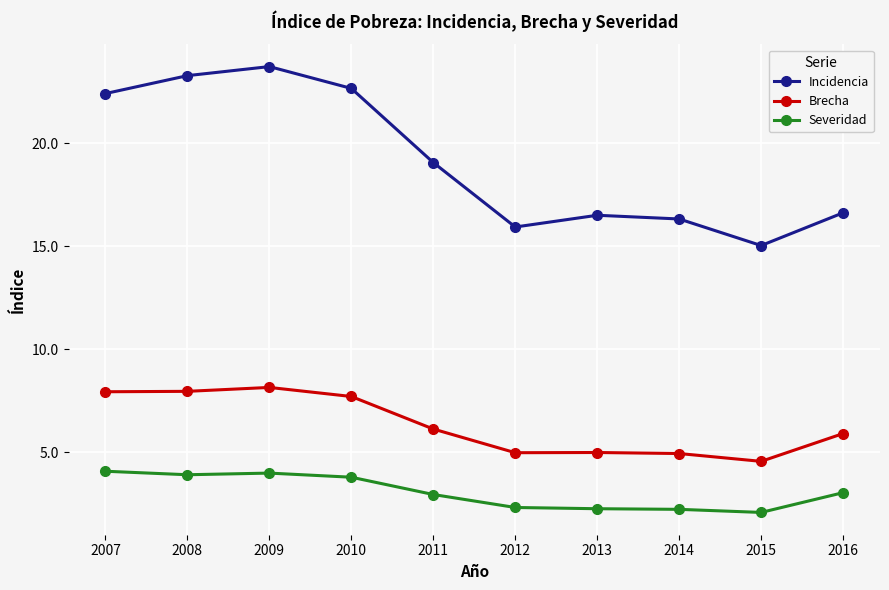

What is the value of the Incidencia point at the 7th from the left?

16.5